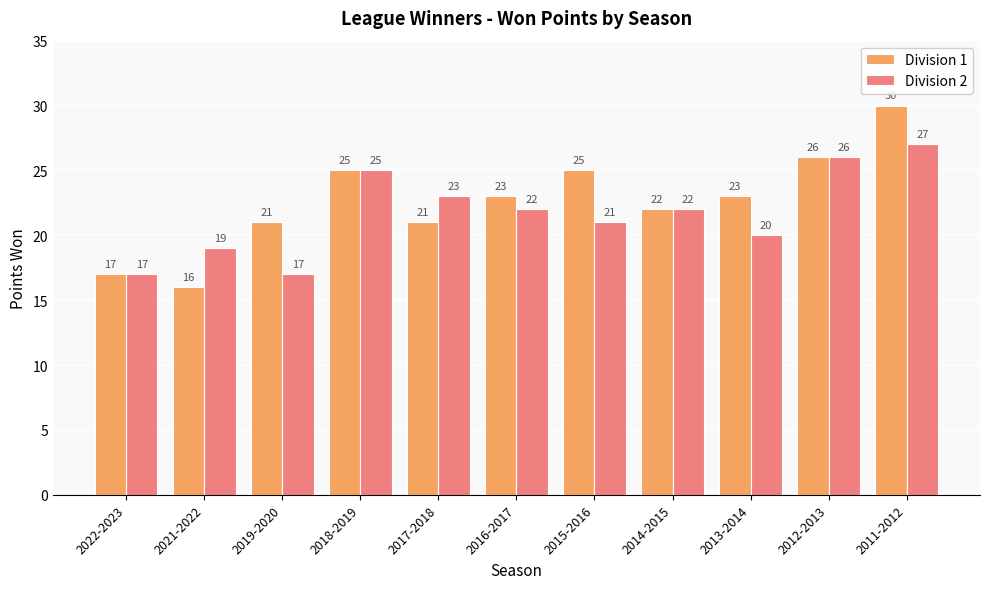

Is the value of Division 1 at 2019-2020 greater than the value of Division 2 at 2021-2022?

Yes